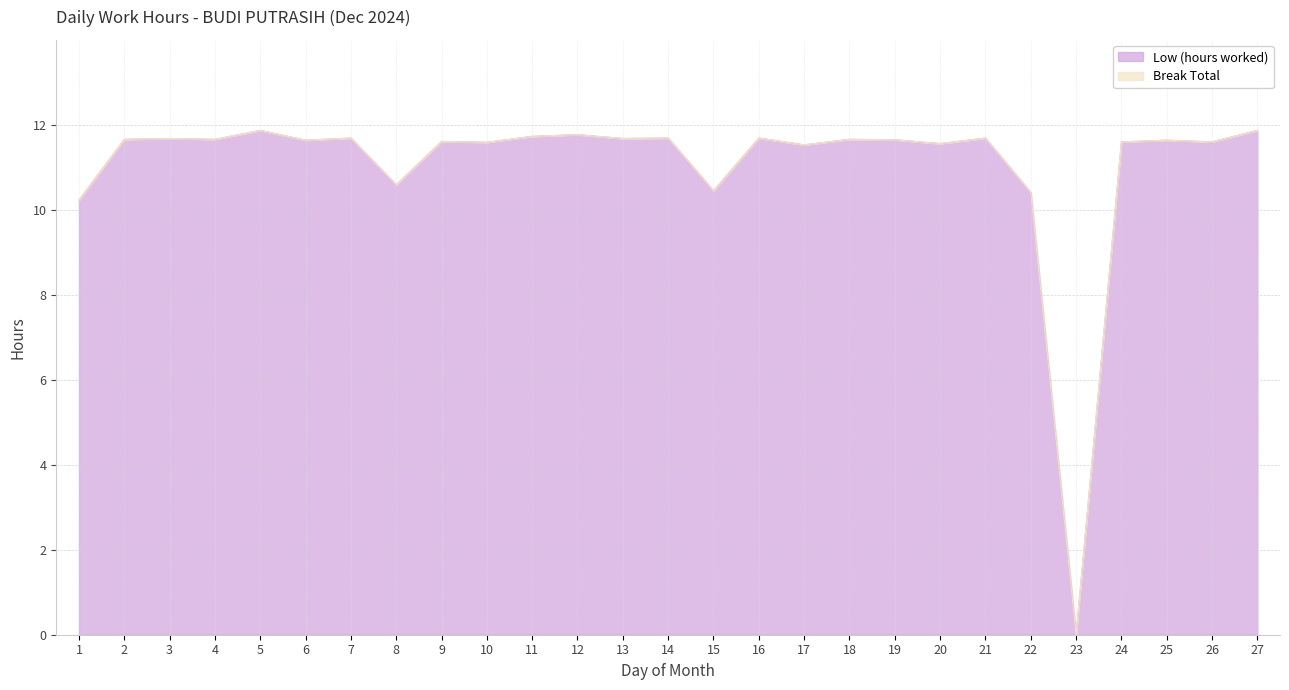

How many positive values are there?

26